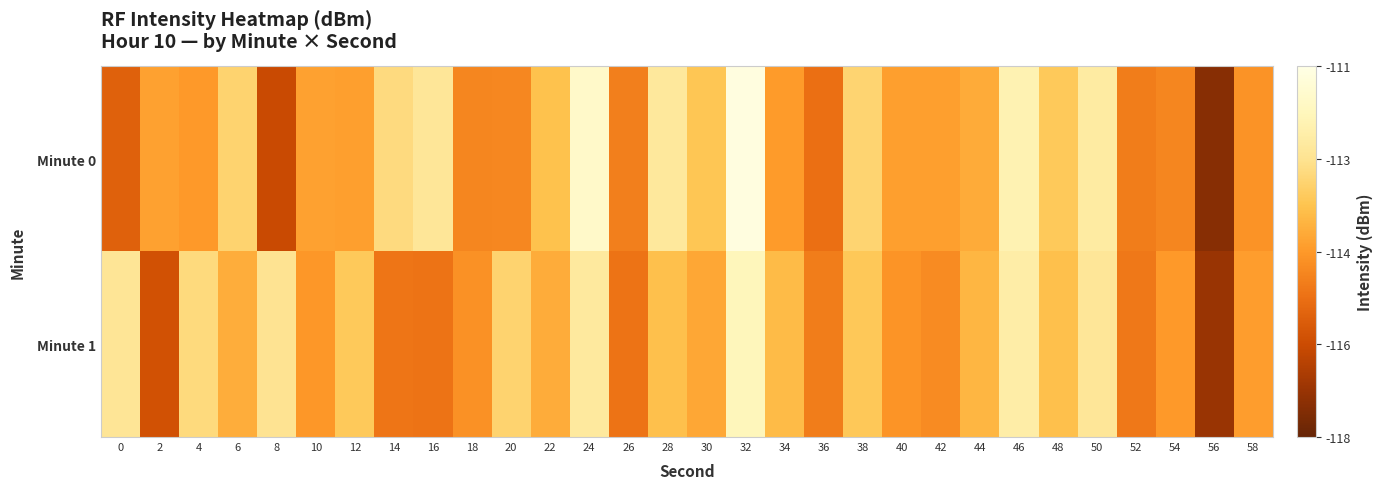

What is the spread (max minus min) of values at 56?

0.3